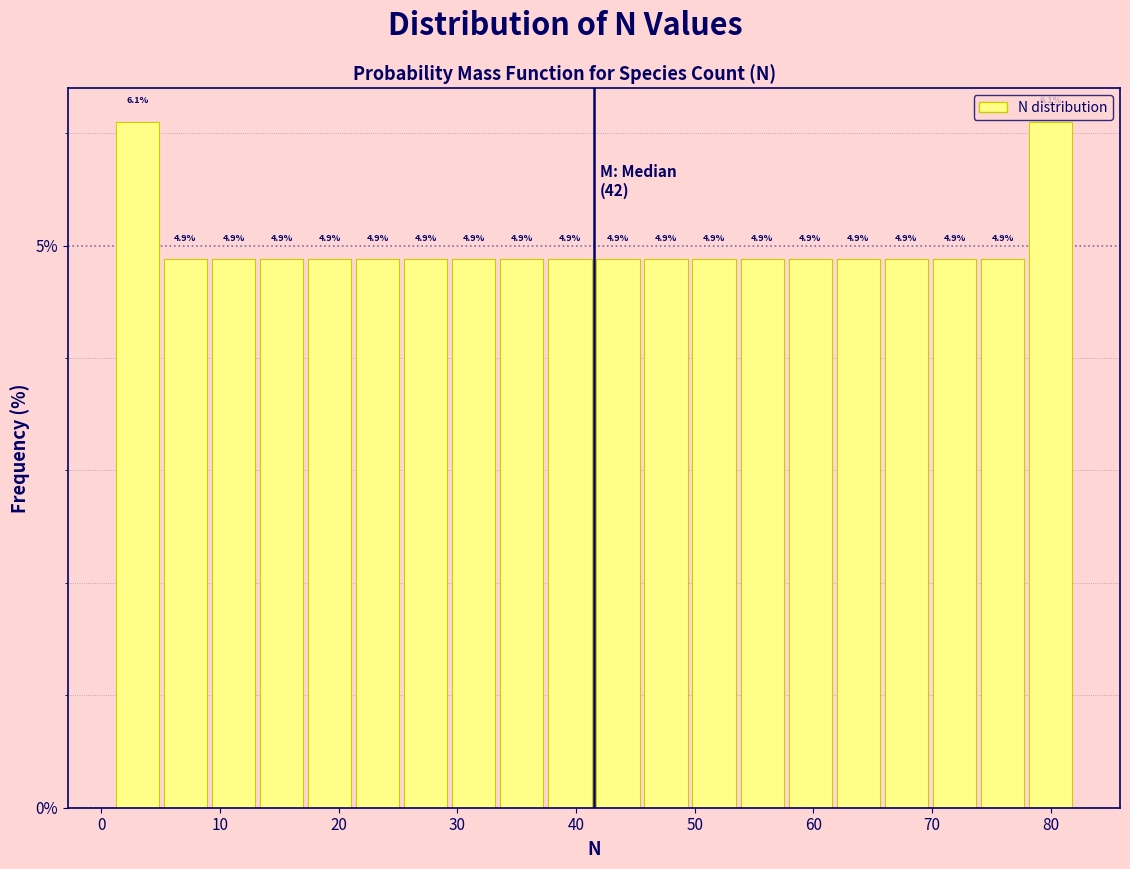

What is the height of the bar covering 50 to 54 on the x-axis? The bar edges are not printed on the chart, so give them approximately, as read against the axis.

4.9